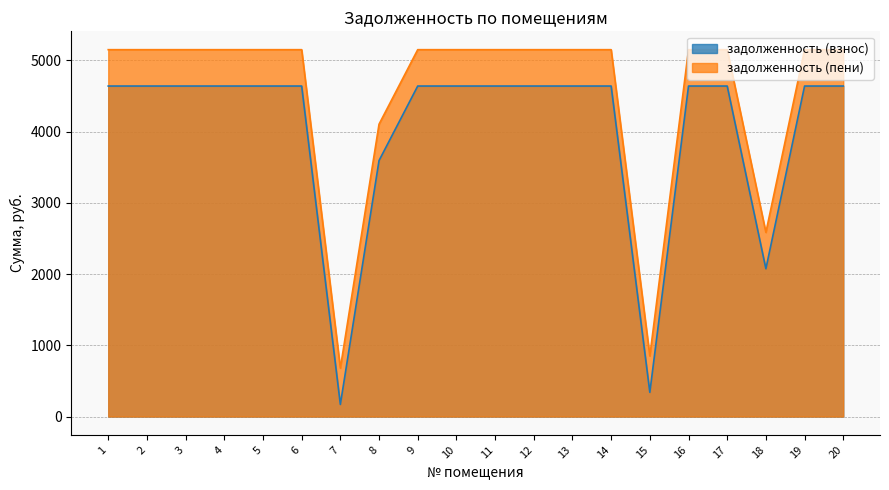

What are all the series names shown in the legend?

задолженность (взнос), задолженность (пени)